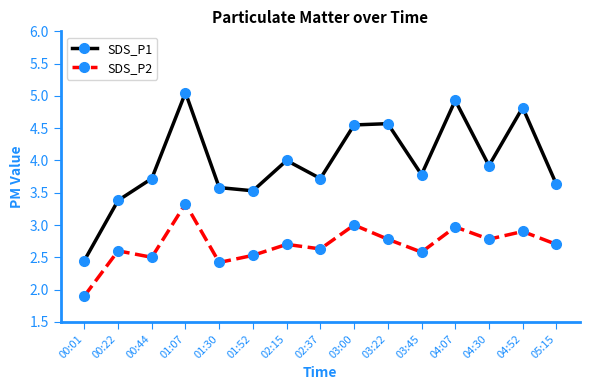

List the series in order of their overall mean, lowest first.

SDS_P2, SDS_P1